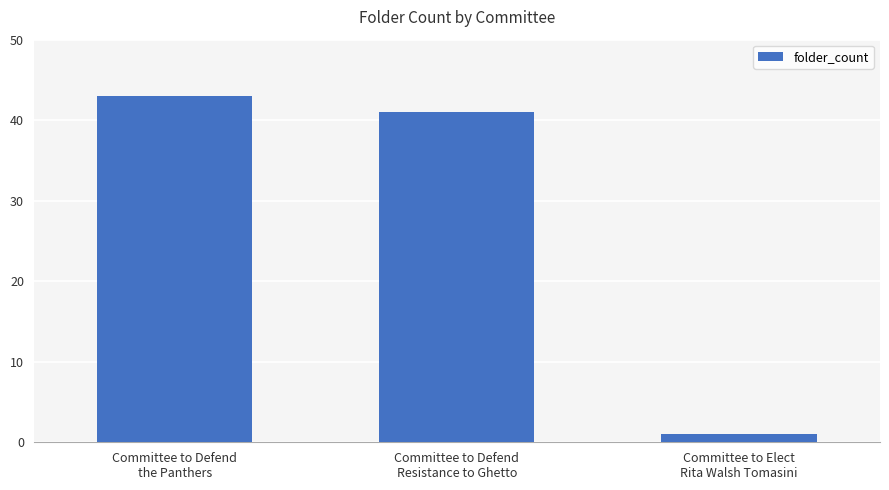

Which has a higher value, Committee to Defend
the Panthers or Committee to Elect
Rita Walsh Tomasini?

Committee to Defend
the Panthers